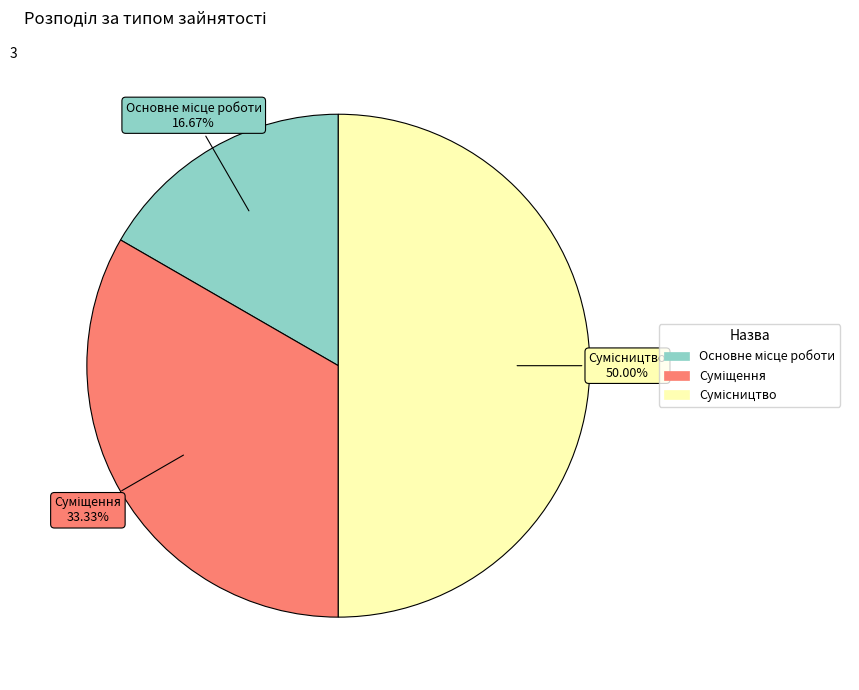

Rank the categories by value from highest to lowest.

Сумісництво, Суміщення, Основне місце роботи